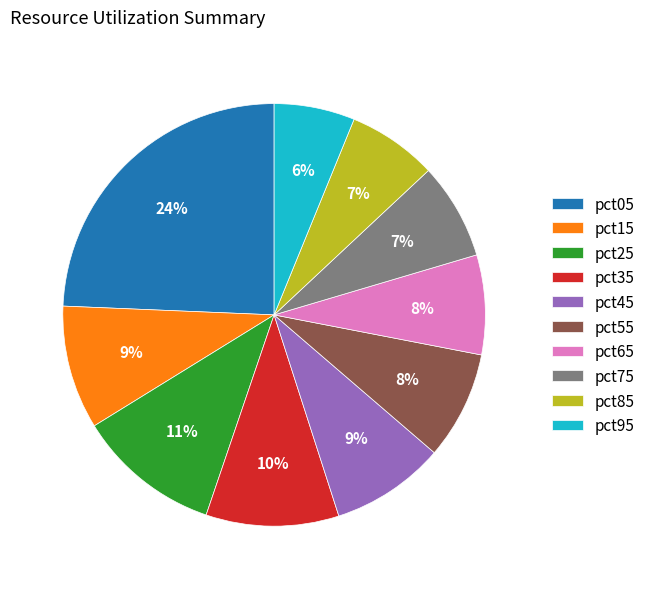

Does any single category account for the majority?

No